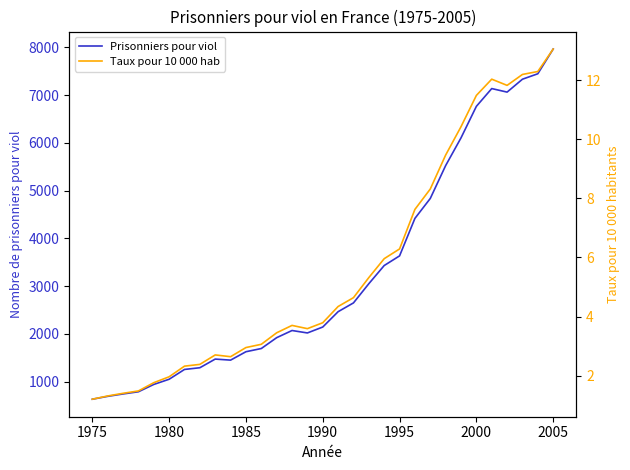

True or false: Prisonniers pour viol has a value of 1114 at 1975.

False